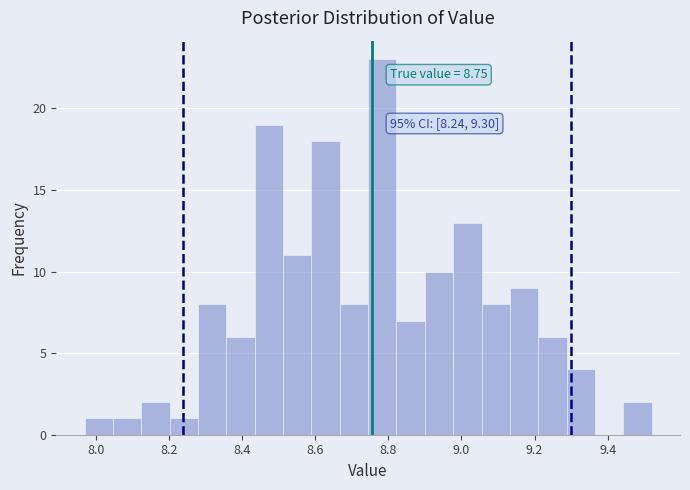

Read against the x-axis, roughly where is the centre of the tallest bar?

8.78